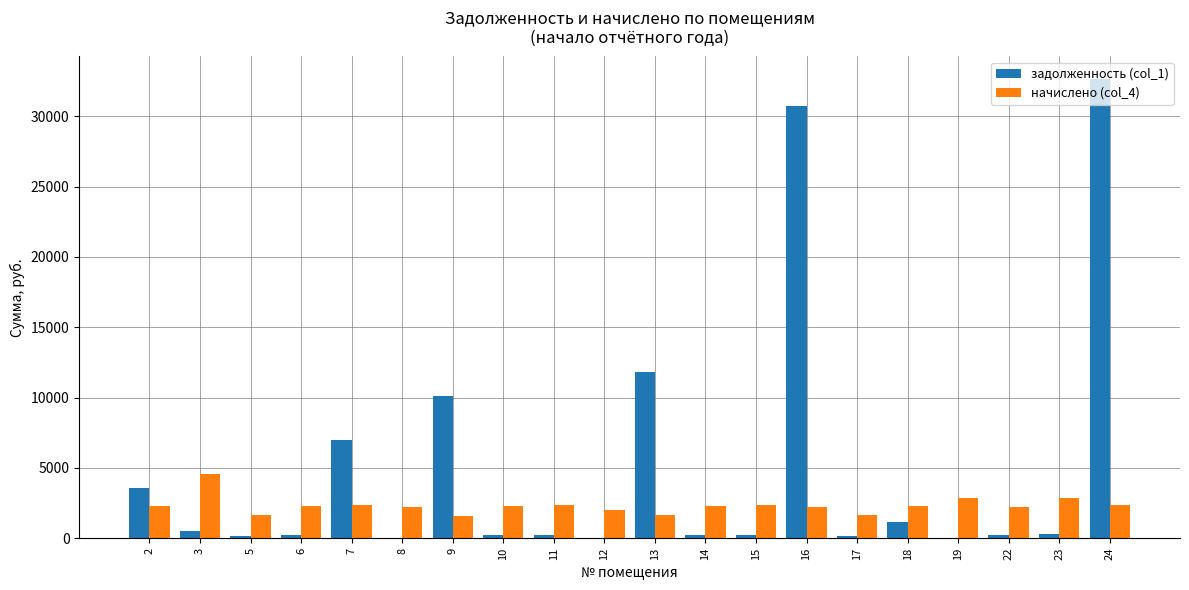

What is the sum of all начислено (col_4) values?

46362.8